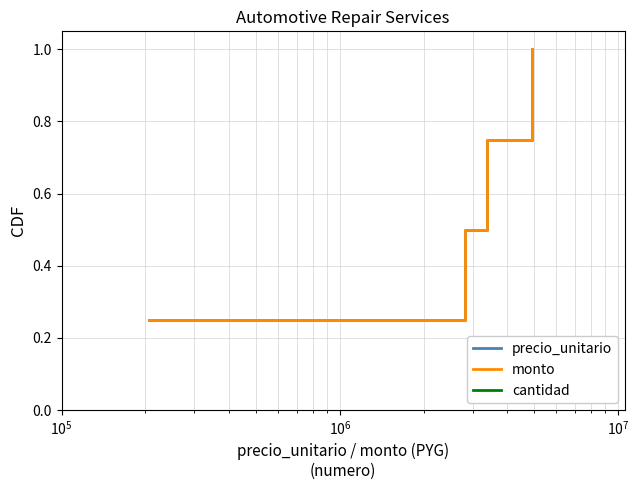

What is the average value of the monto series?

0.6